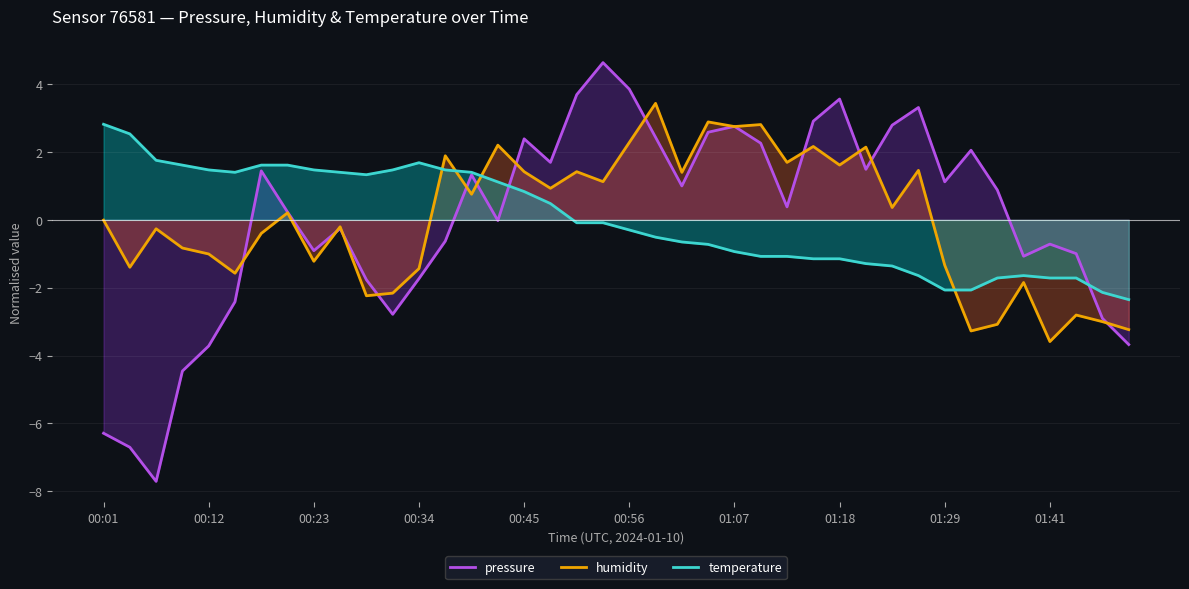

Read the pressure value at 00:34.

-1.7